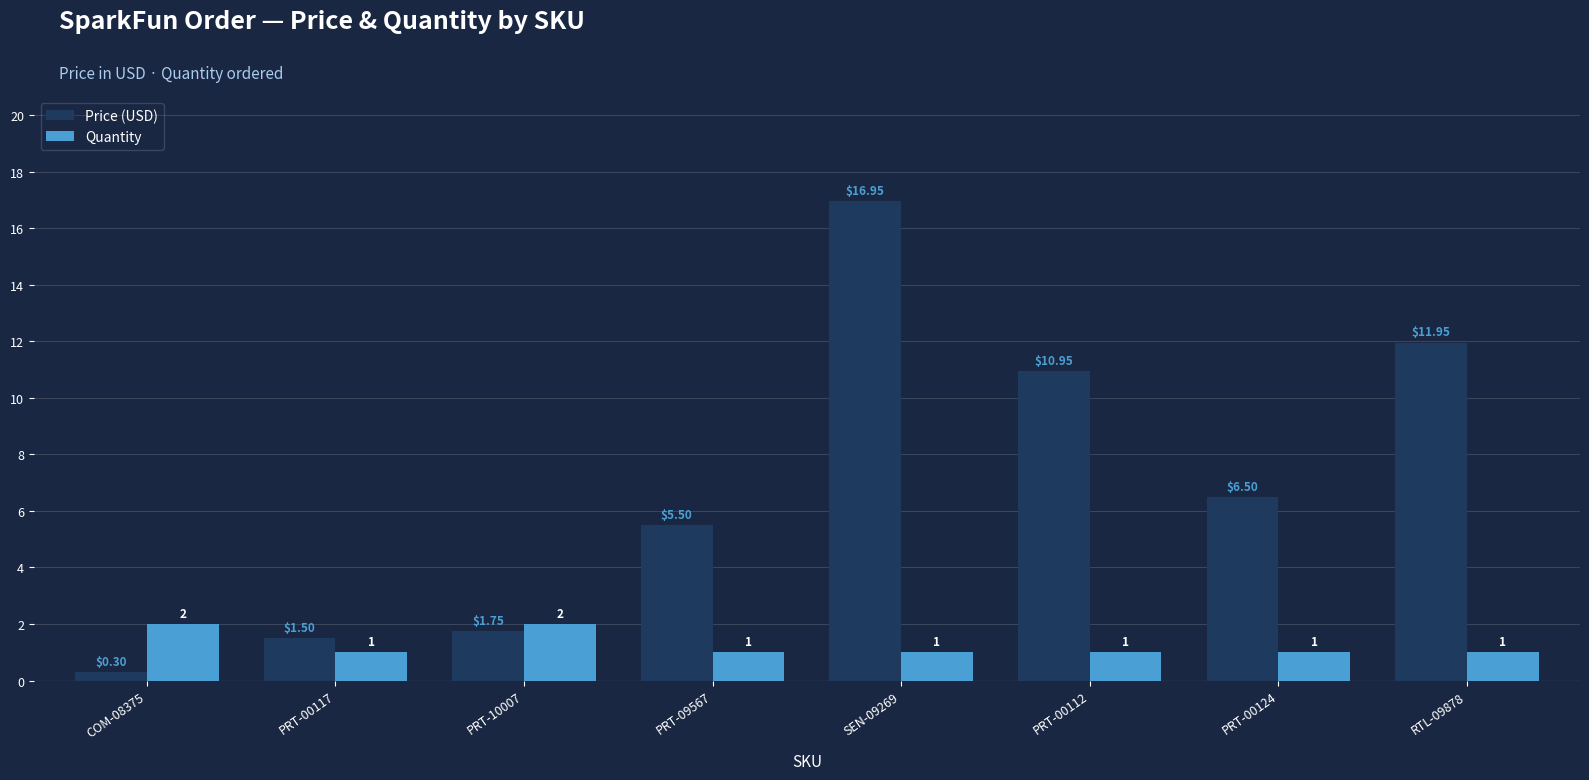

What is the sum of all Quantity values?

10.0